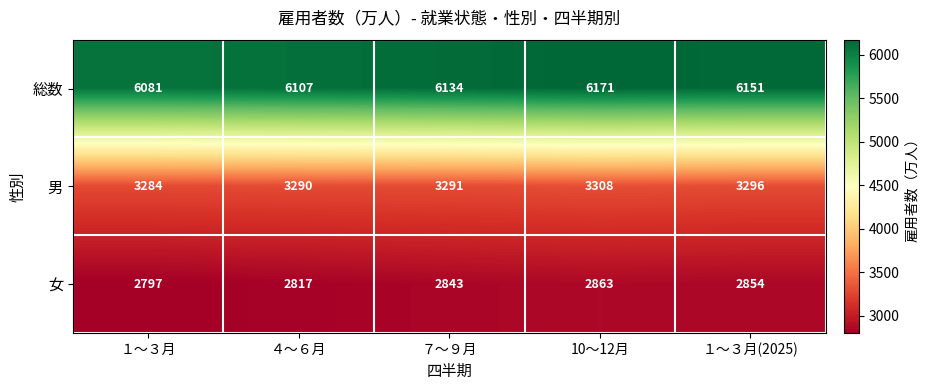

Is it true that 女 equals 3930 at １～３月(2025)?

False